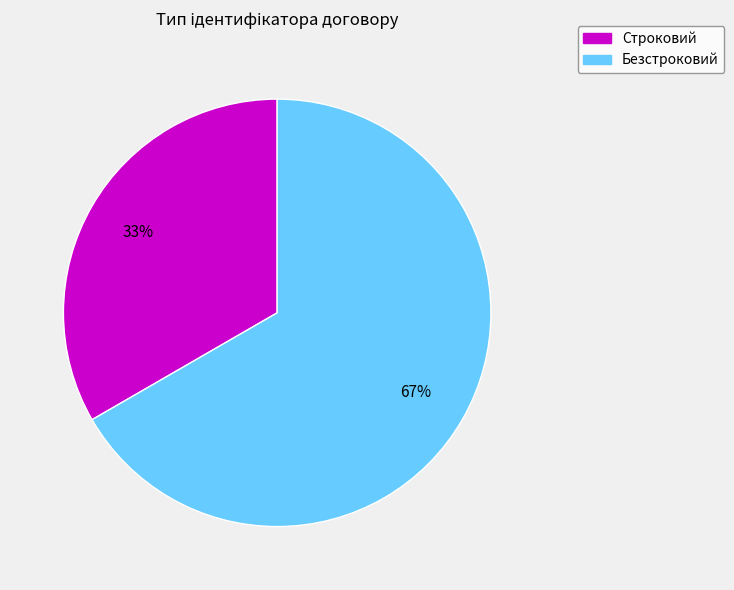

How many segments does this pie chart have?

2